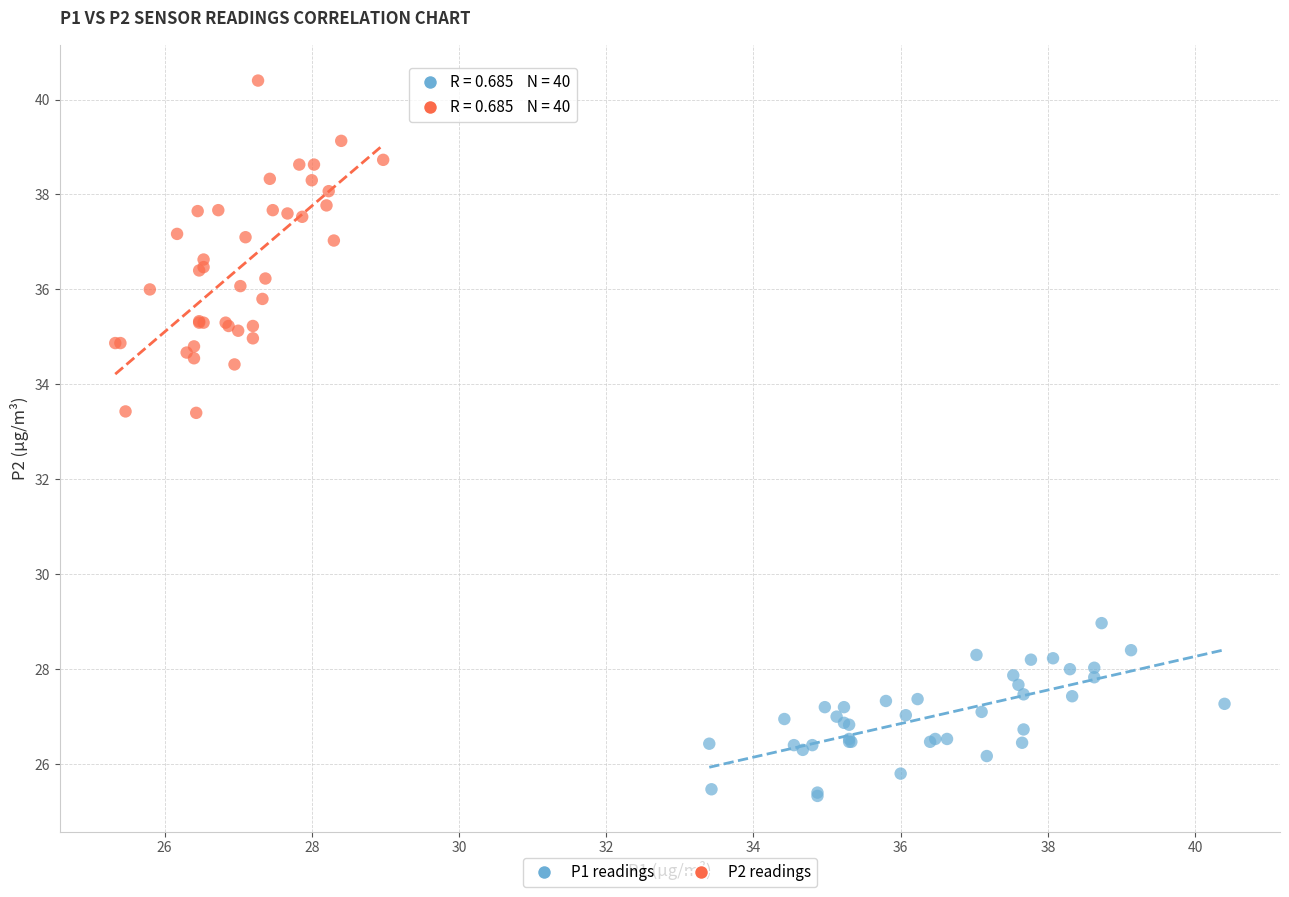

Which series reaches the minimum Y coordinate?

P1 readings